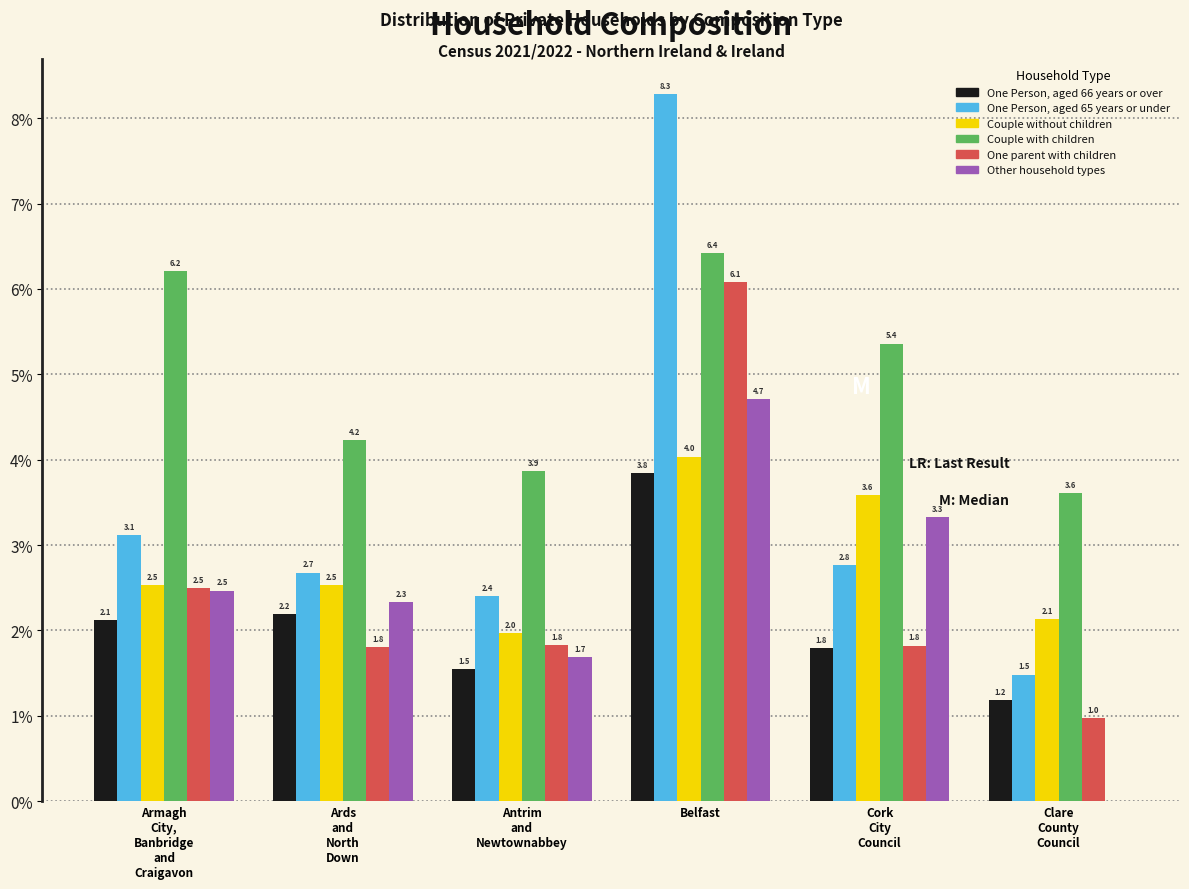

What are all the series names shown in the legend?

One Person, aged 66 years or over, One Person, aged 65 years or under, Couple without children, Couple with children, One parent with children, Other household types